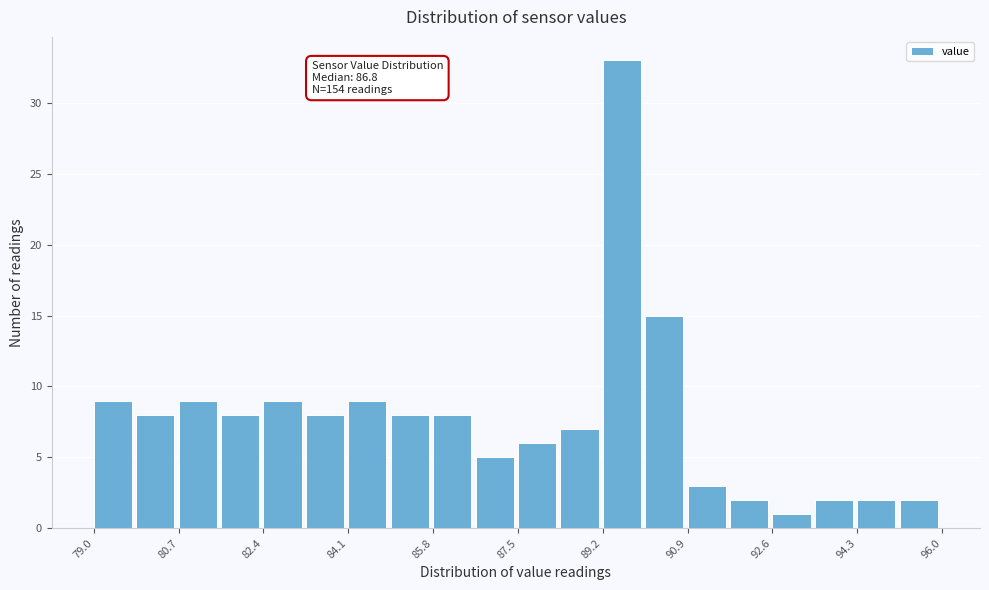

Over which range of the x-axis is the bar tallest?

89.20 to 90.05